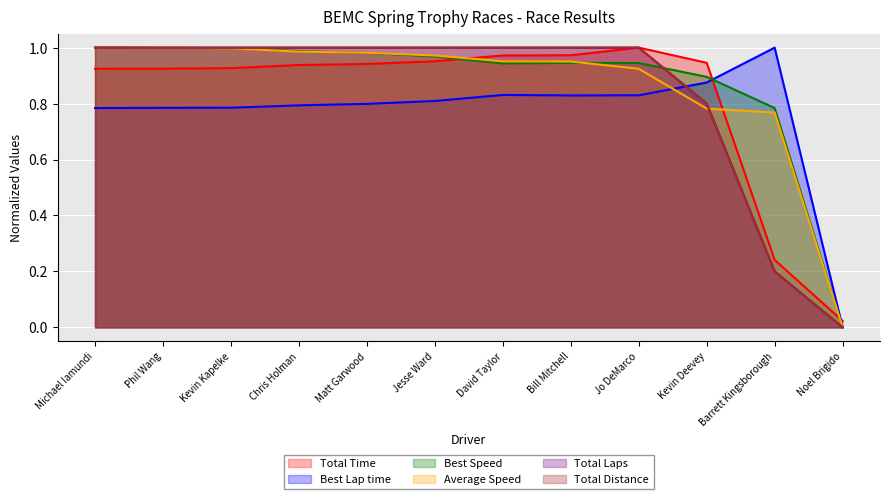

At which label is Total Laps closest to 0?

Noel Brigido